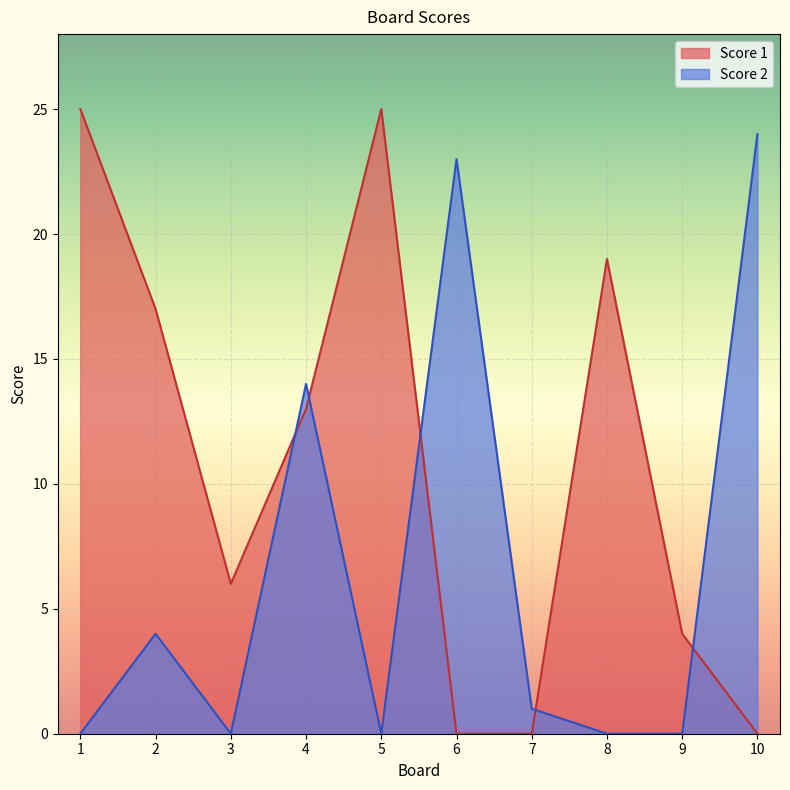

Between 5 and 7, which is larger?

5